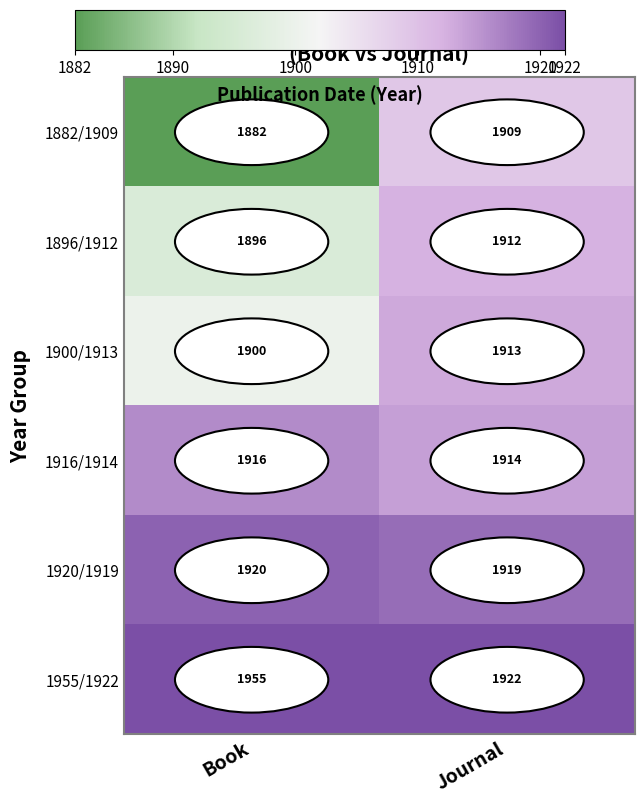

The 1955/1922 series shows 675 at Book. True or false?

False